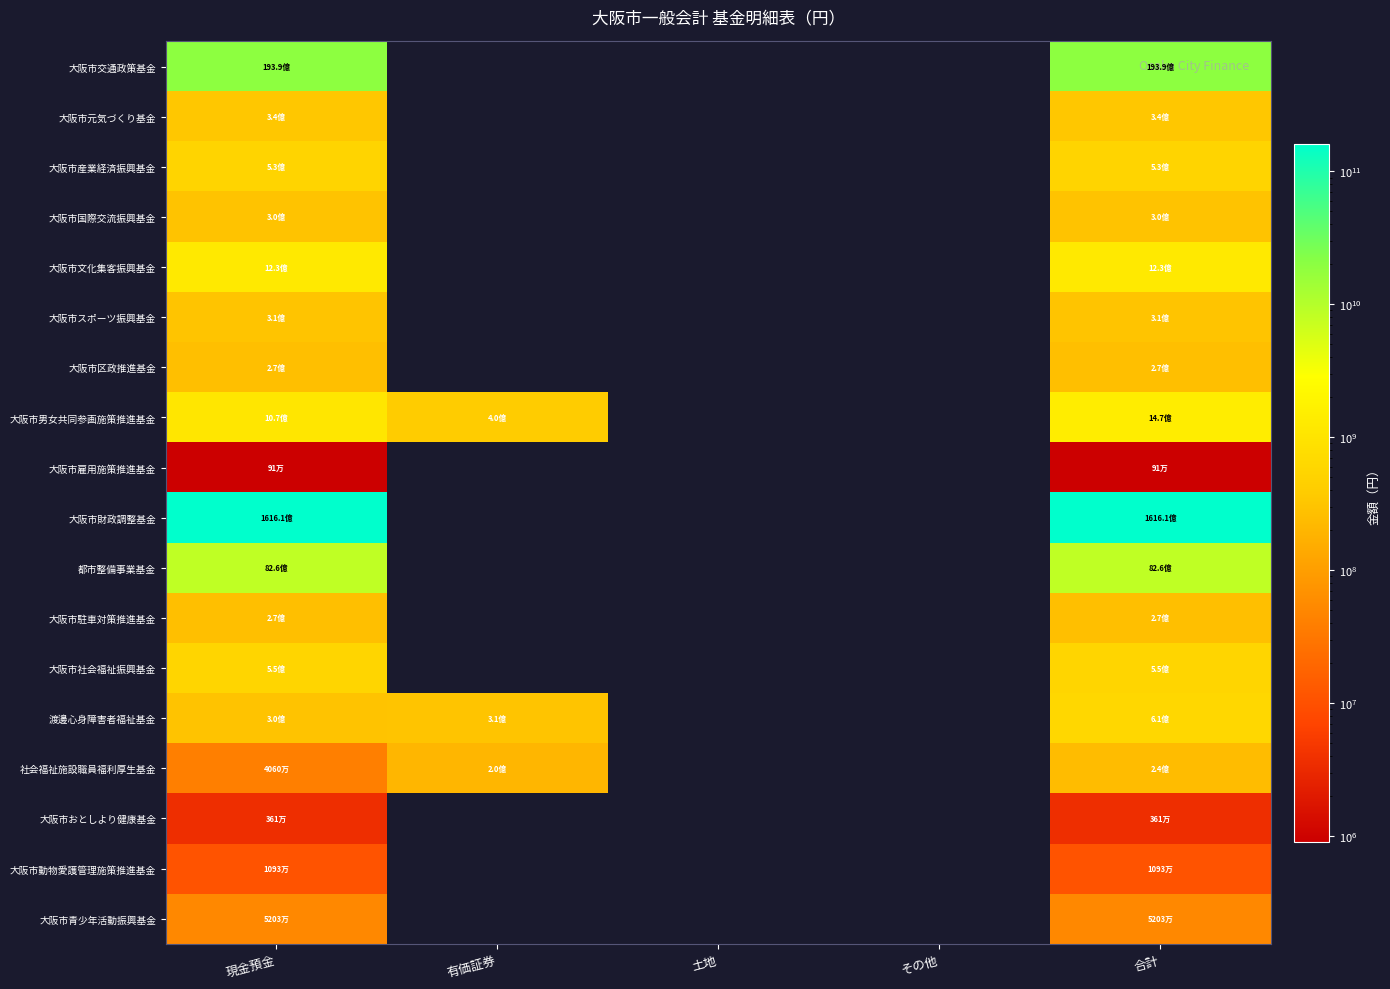

What is the difference between the highest and lowest values at 現金預金?

161604683089